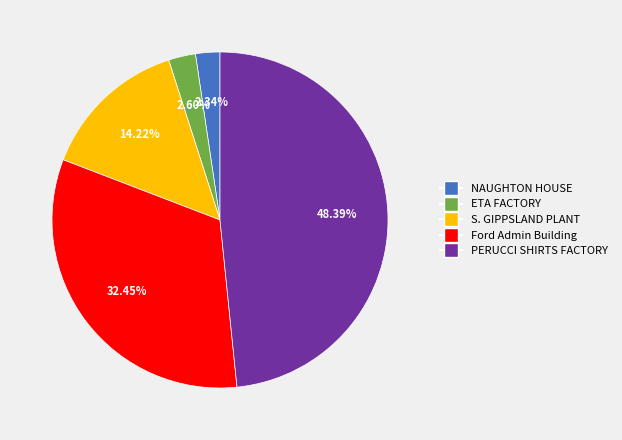

Is there any slice that represents more than half of the pie?

No